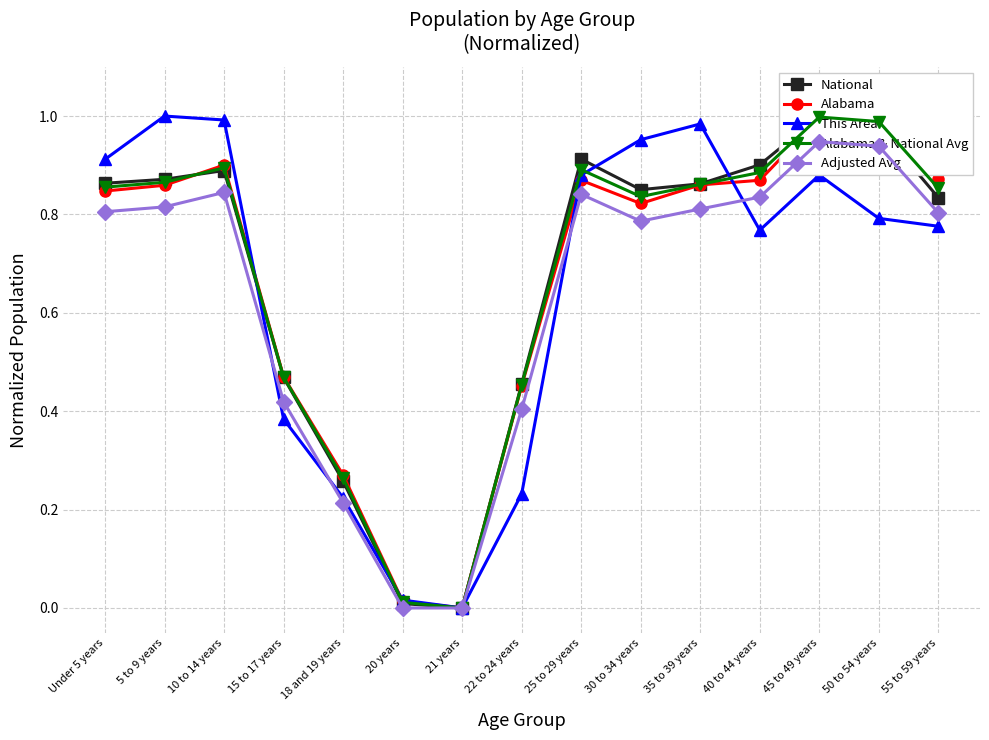

Where do This Area and Alabama & National Avg first cross each other?

10 to 14 years and 15 to 17 years